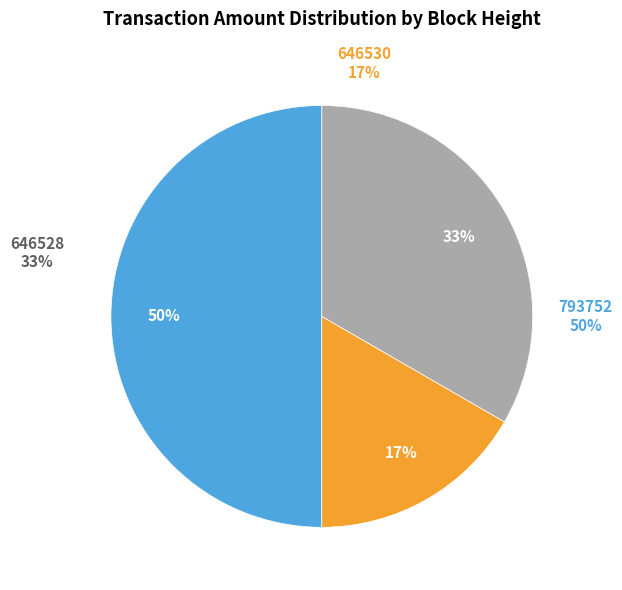

To the nearest percent, what percentage of the pie is 646530?

17%